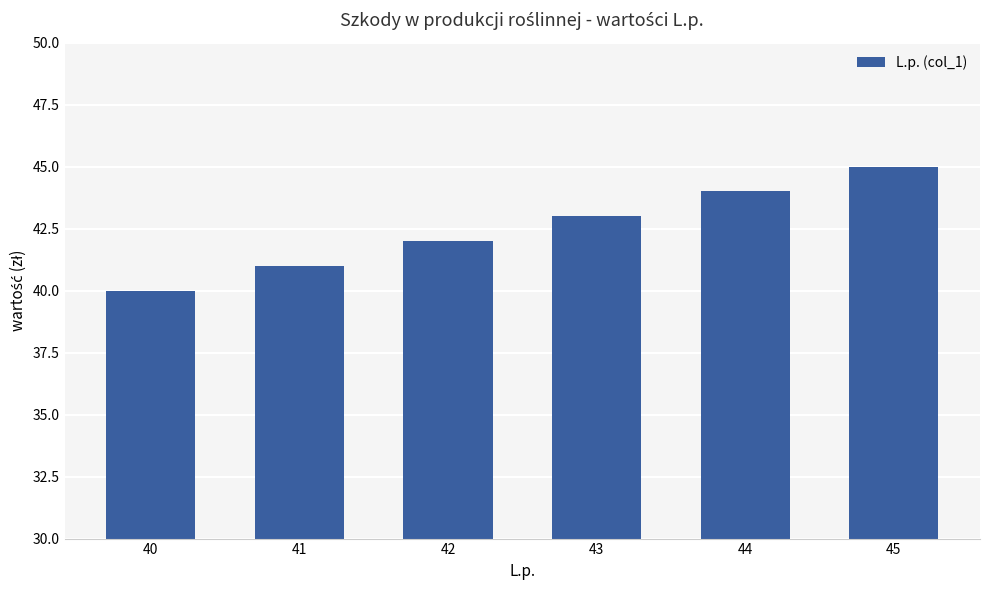

At which category does the chart reach its minimum across all series?

40